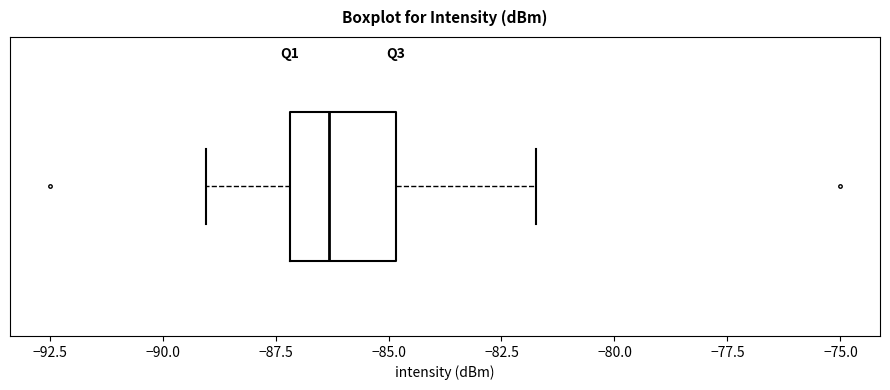

Transcribe this box plot: give where the median line is, the range the box spans, and where the two whiskers end, as read against the x-axis. The values are not printed on the chart, so give them approximately, as read against the axis.

median -86.5, box -87.0 to -85.0, whiskers -89.0 to -81.5